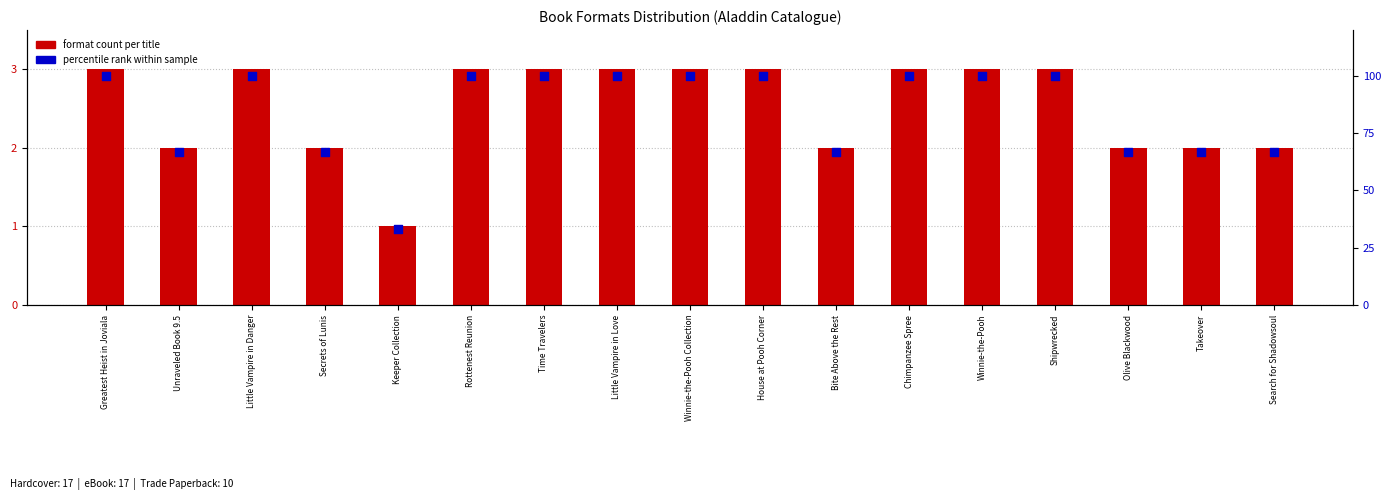

At which category is the sum across all series the highest?

Greatest Heist in Joviala